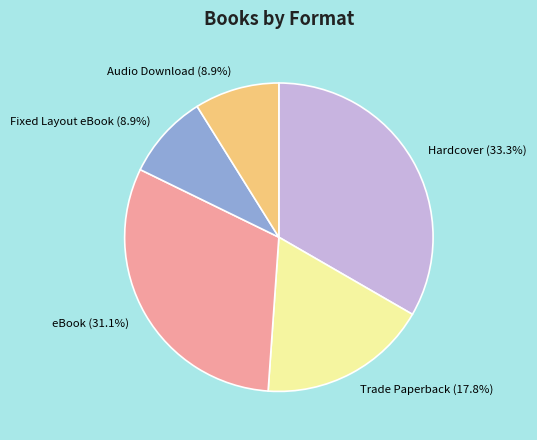

What is the largest slice in the pie chart?

Hardcover